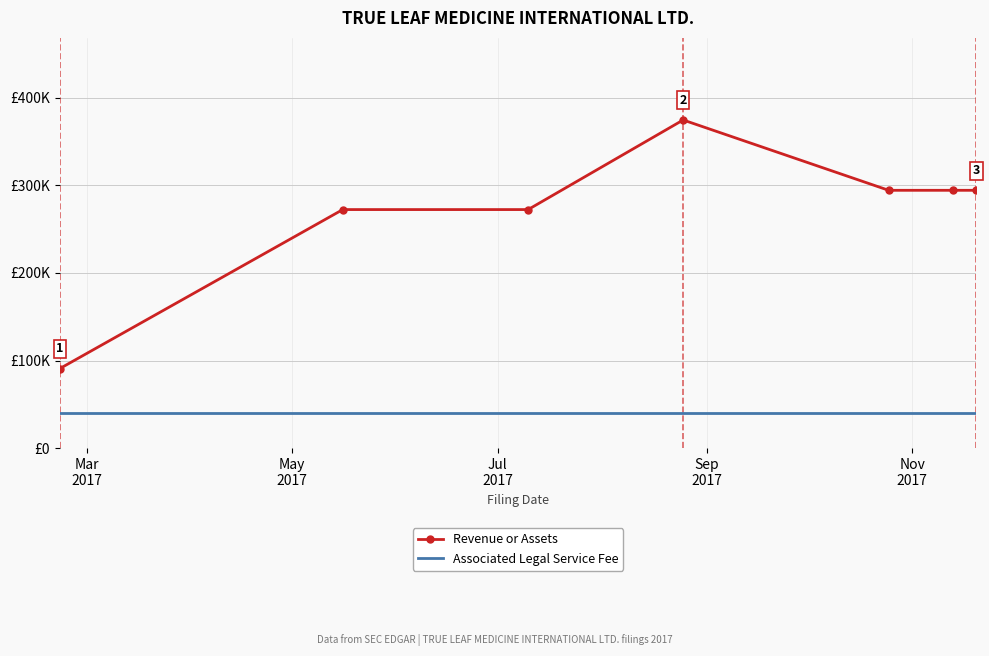

What is the average value of the Associated Legal Service Fee series?

40000